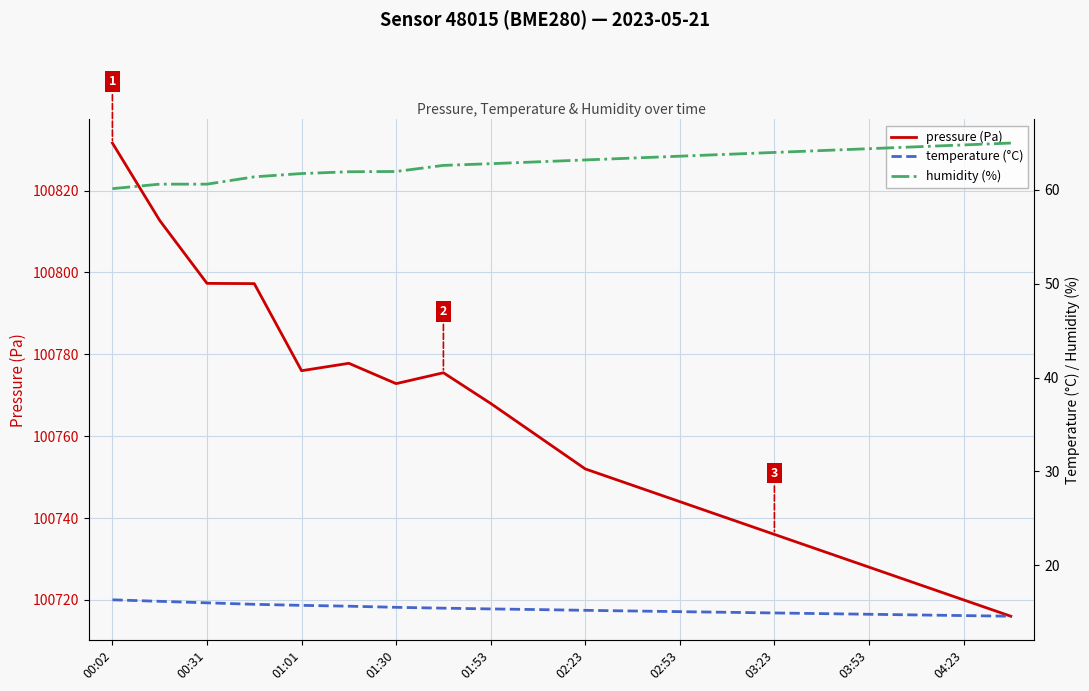

True or false: humidity (%) has more than 2 points higher than both neighbors.

False